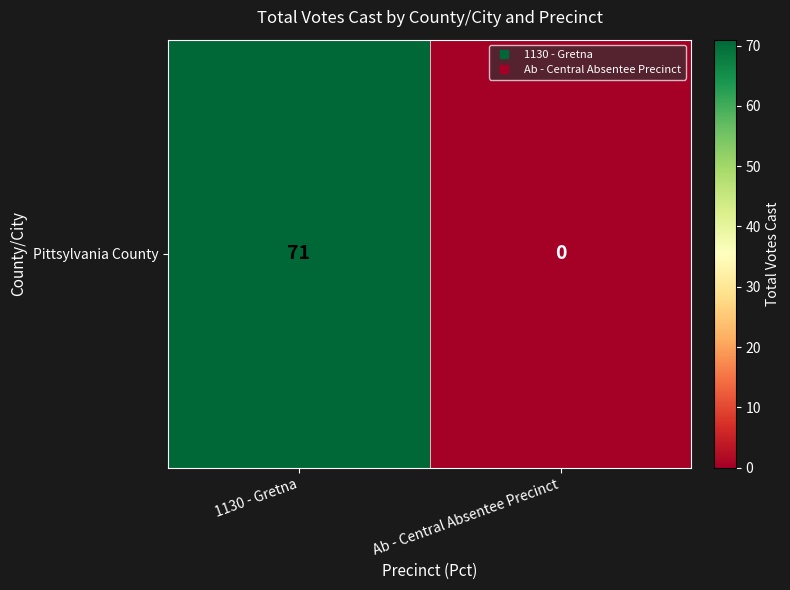

Which label corresponds to the largest value in the chart?

1130 - Gretna